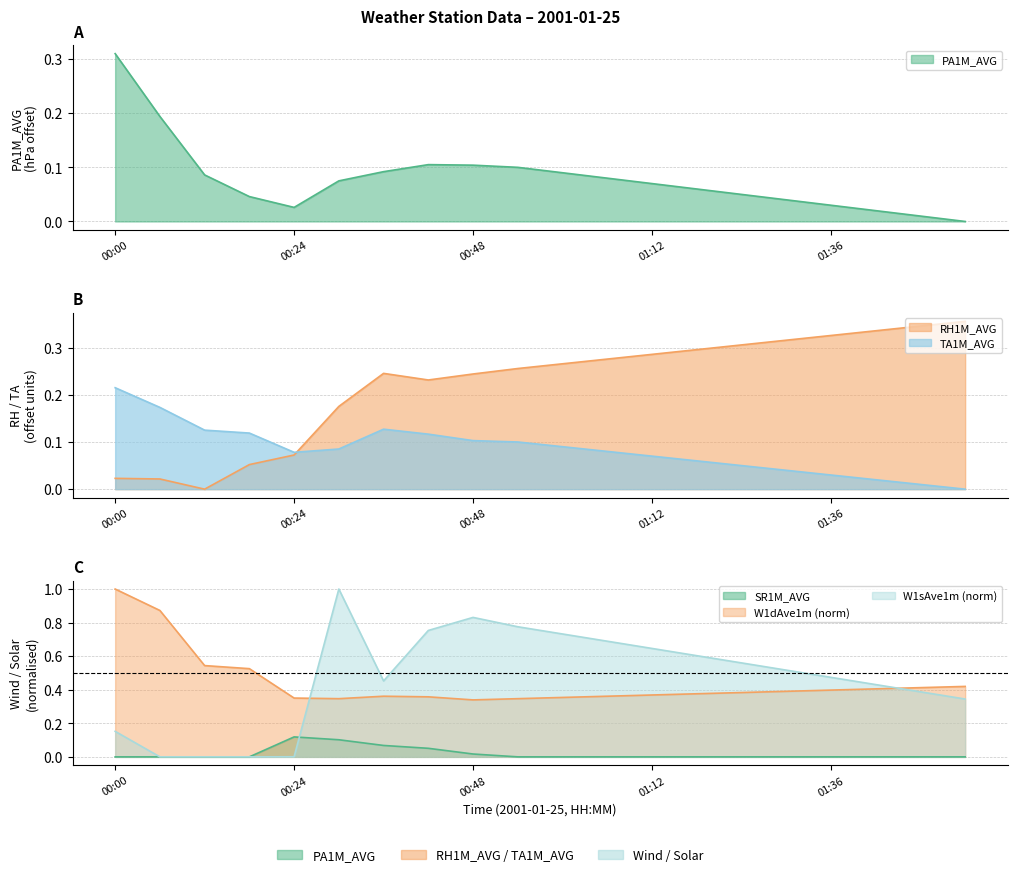

At which category is the sum across all series the highest?

00:30